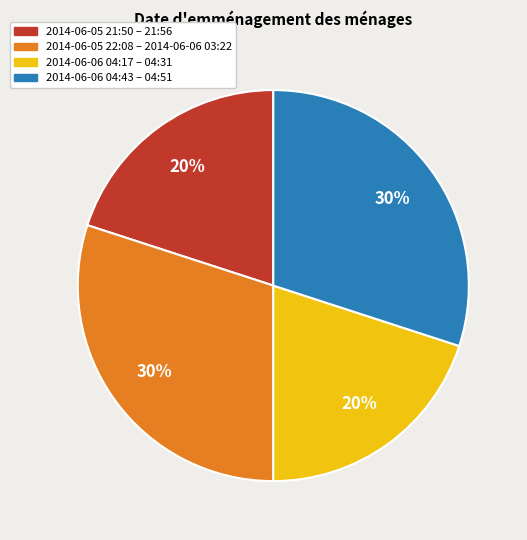

Is there a majority slice in this chart?

No